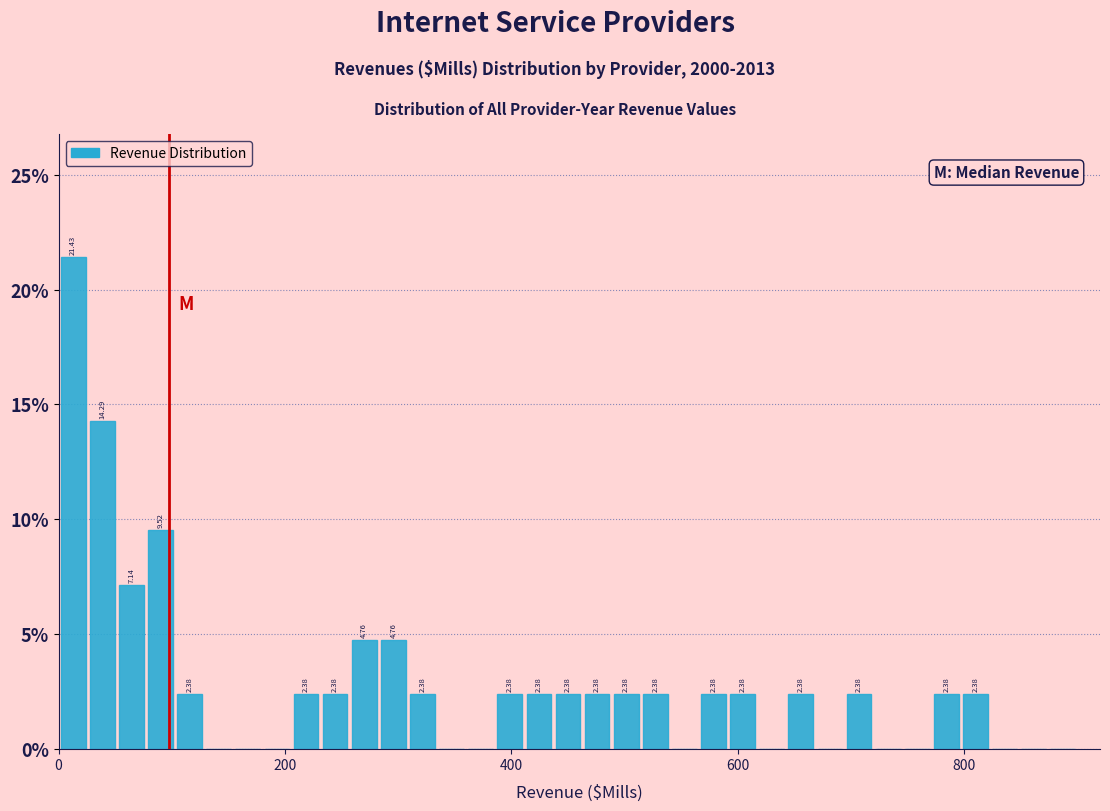

Around what value on the x-axis is the tallest bar? Give the approximate position of its centre, as read against the axis.

20